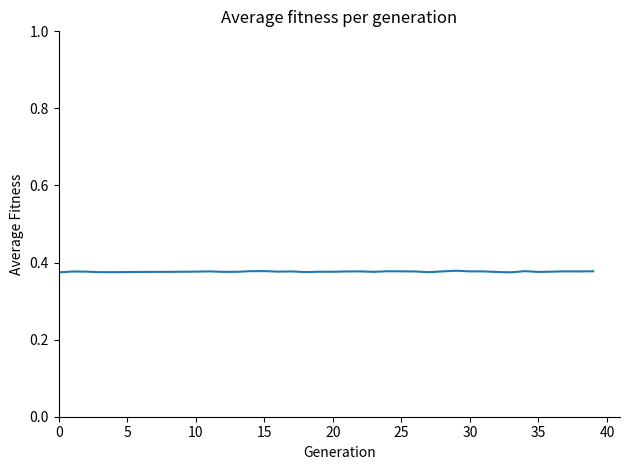

How many points are higher than both their immediate neighbors (excluding endpoints)?

10